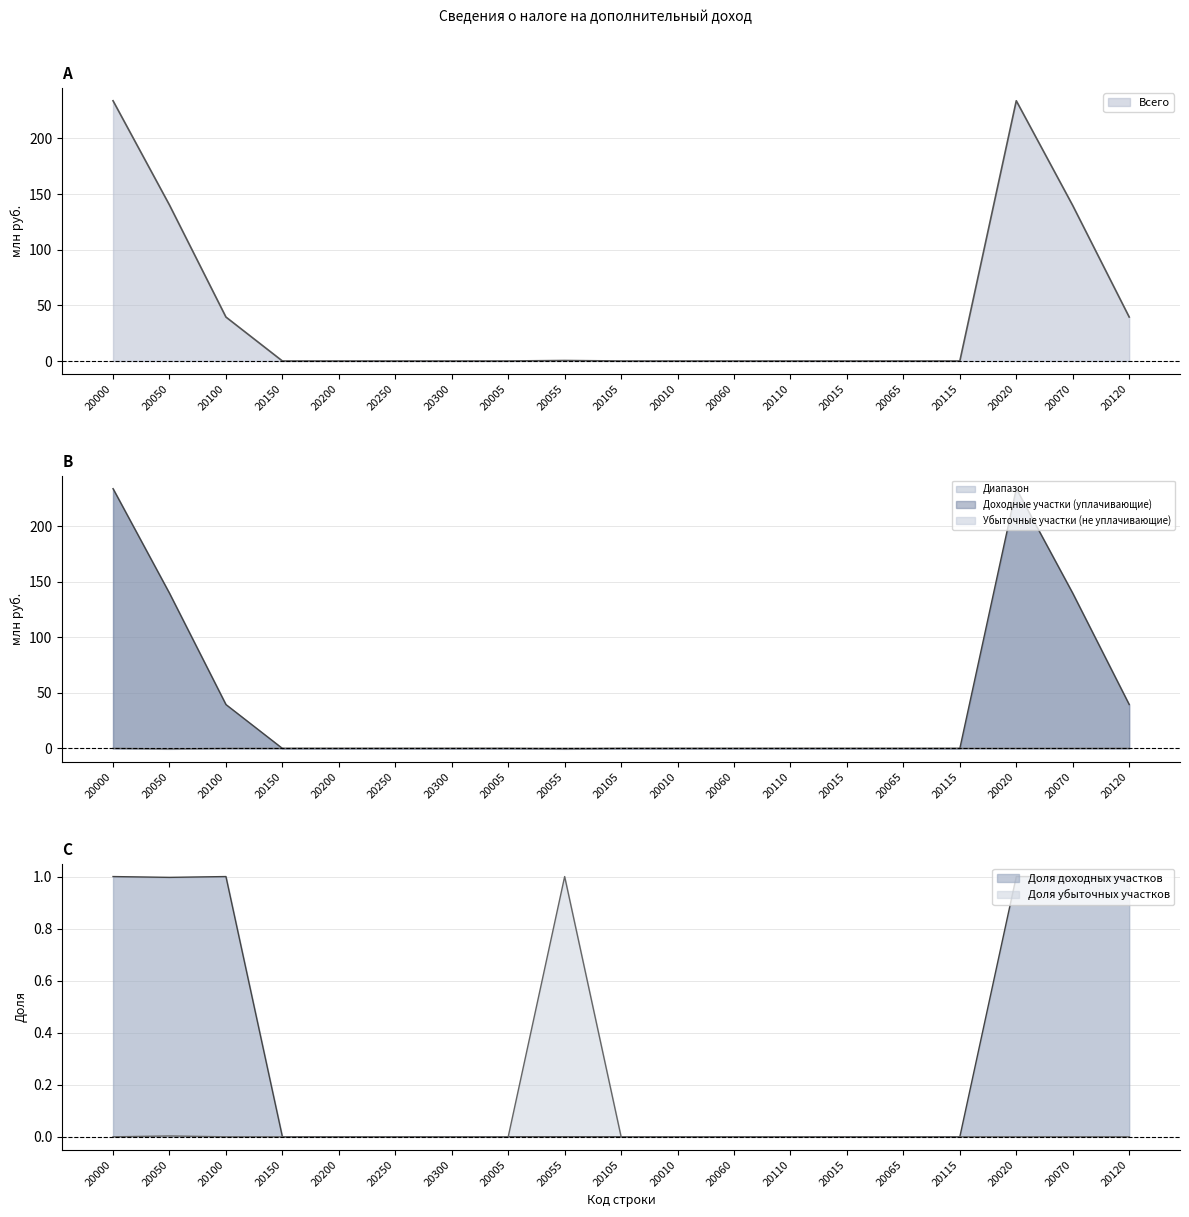

Count the number of data series in this chart.

3